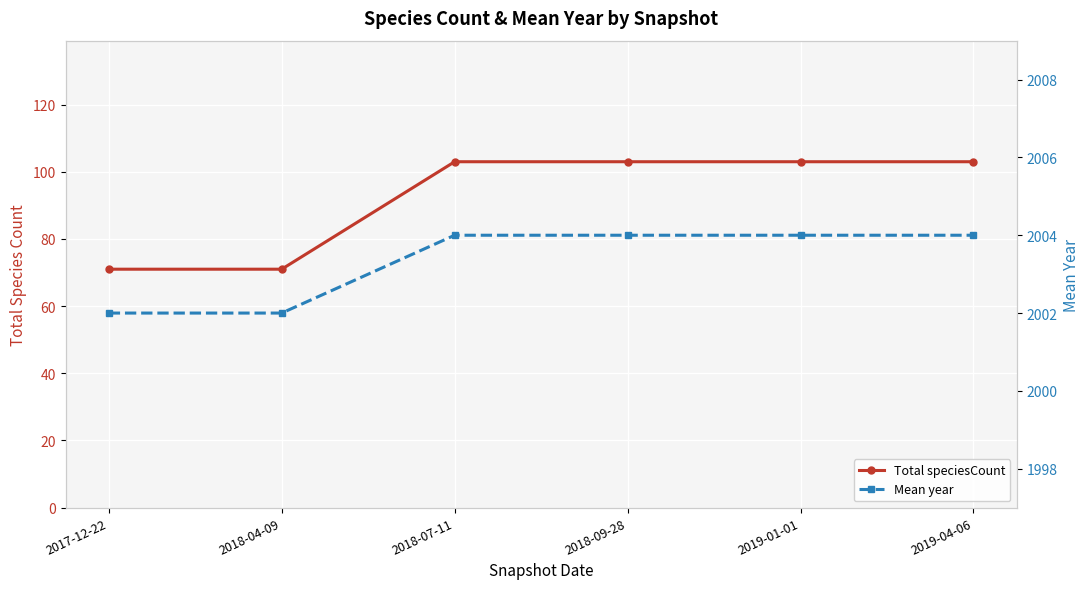

What is the label of the 2nd point from the right?

2019-01-01